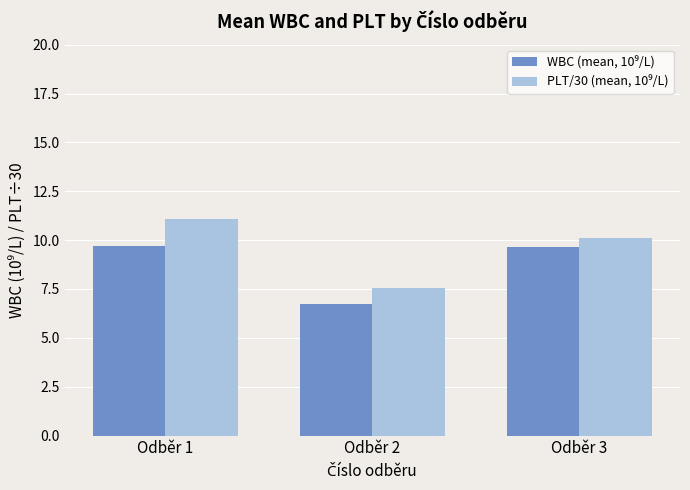

At how many categories does at least one series exceed 8?

2